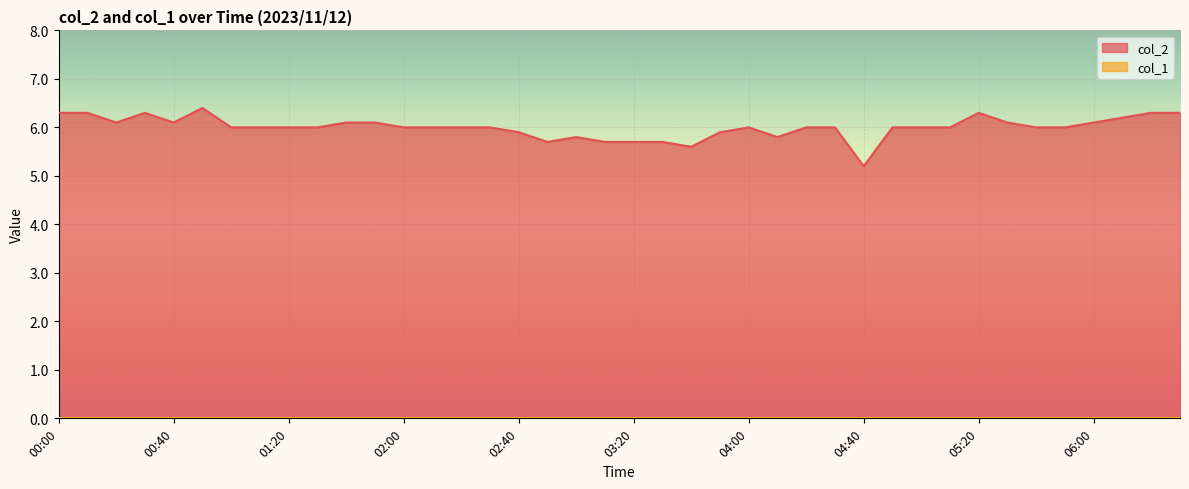

How many lines are shown in the chart?

2